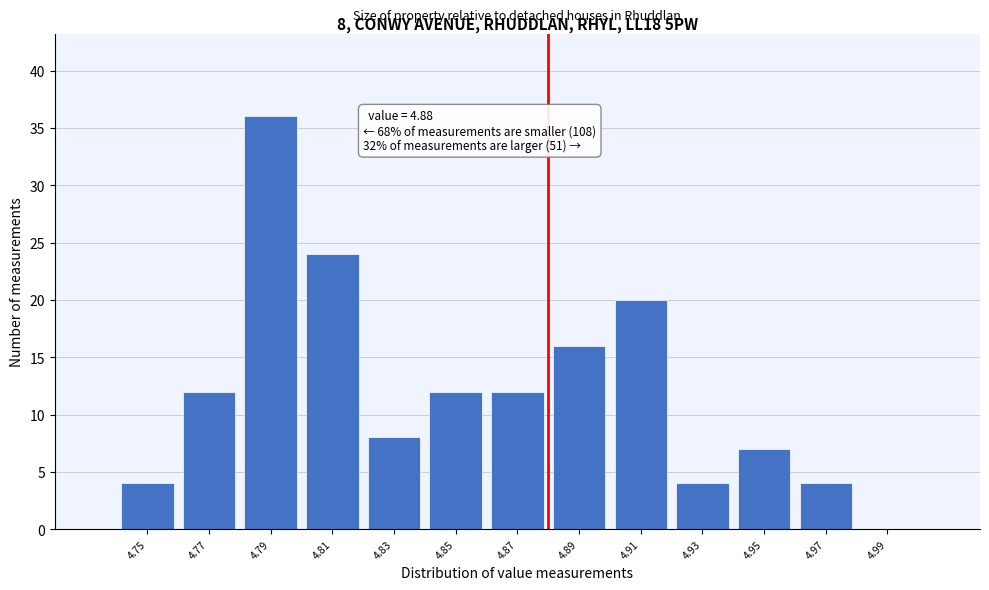

Over which range of the x-axis is the bar tallest?

4.78 to 4.80